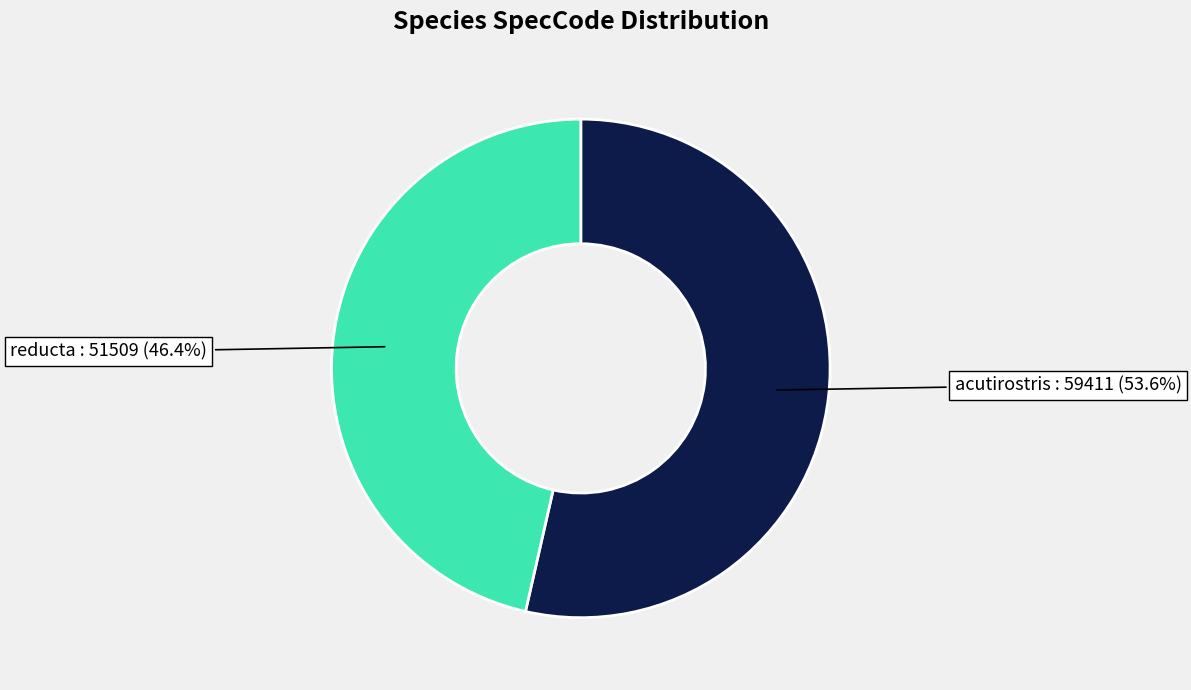

Approximately how many times larger is the value at acutirostris compared to reducta?

1.2